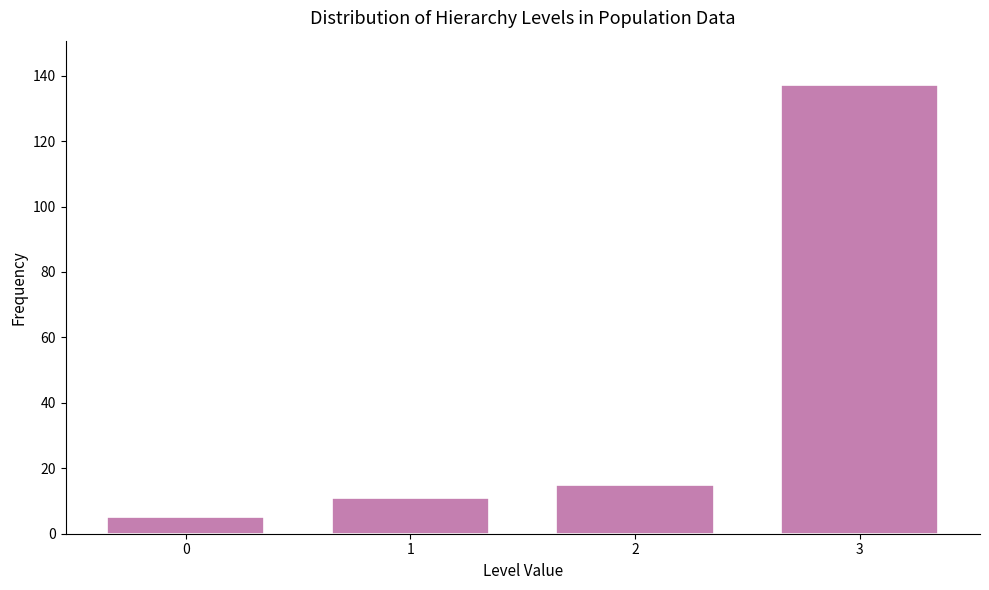

Reading left to right, what are all the values shown in this chart?

0=5	1=11	2=15	3=137